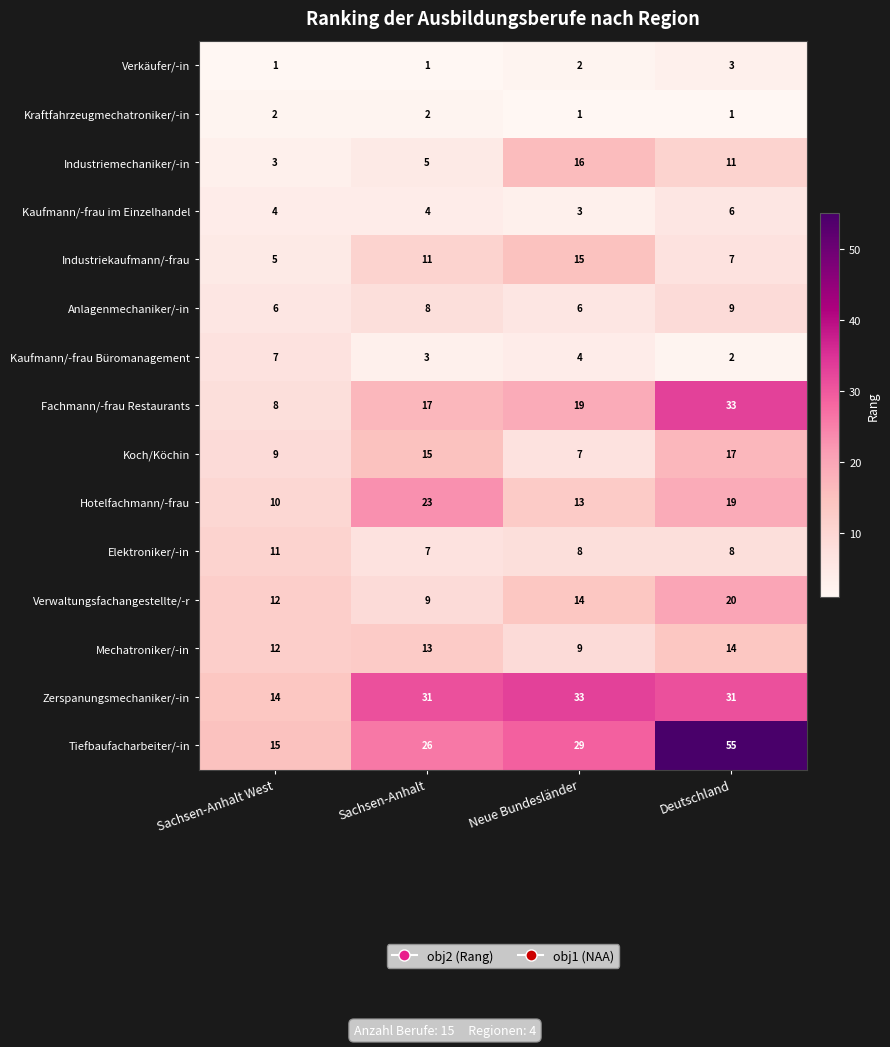

True or false: Koch/Köchin has a value of 9 at Sachsen-Anhalt West.

True